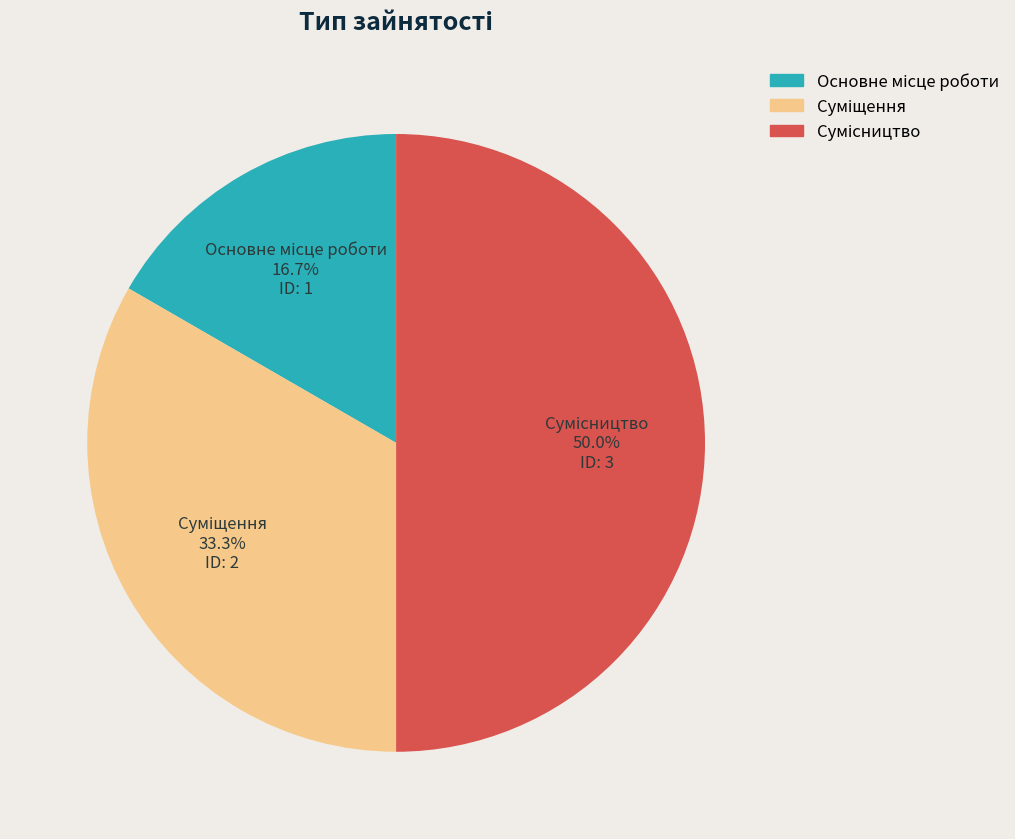

Count the number of slices in the pie.

3